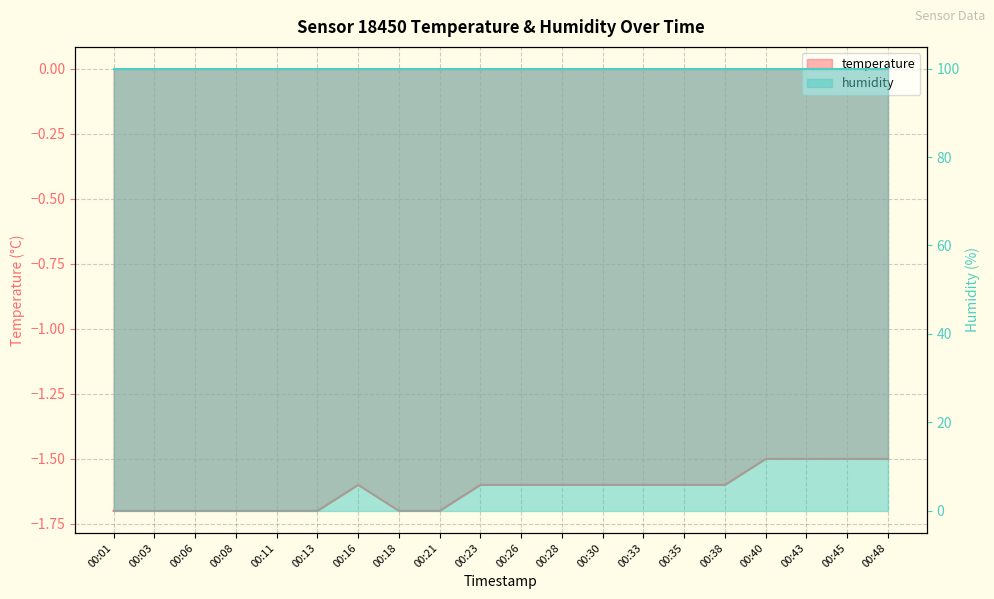

Rank the categories by value from highest to lowest.

00:40, 00:43, 00:45, 00:48, 00:16, 00:23, 00:26, 00:28, 00:30, 00:33, 00:35, 00:38, 00:01, 00:03, 00:06, 00:08, 00:11, 00:13, 00:18, 00:21